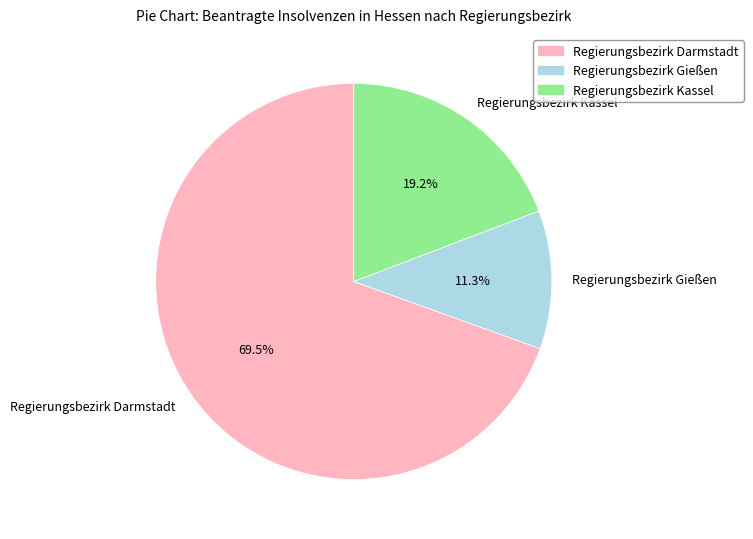

To the nearest percent, what is the difference between the Regierungsbezirk Gießen and Regierungsbezirk Darmstadt slice percentages?

58%